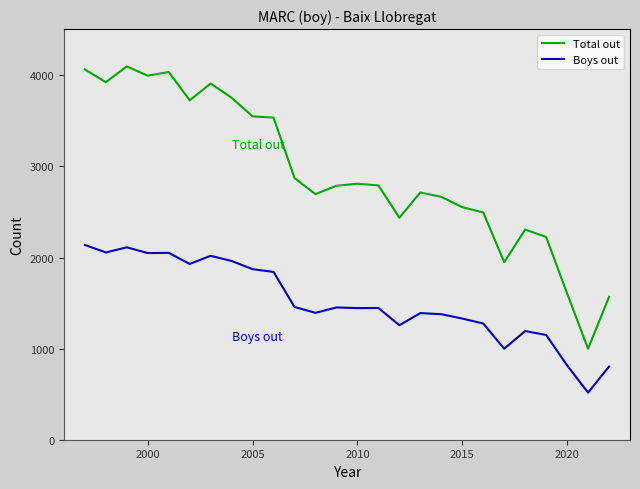

What is the smallest value displayed?

517